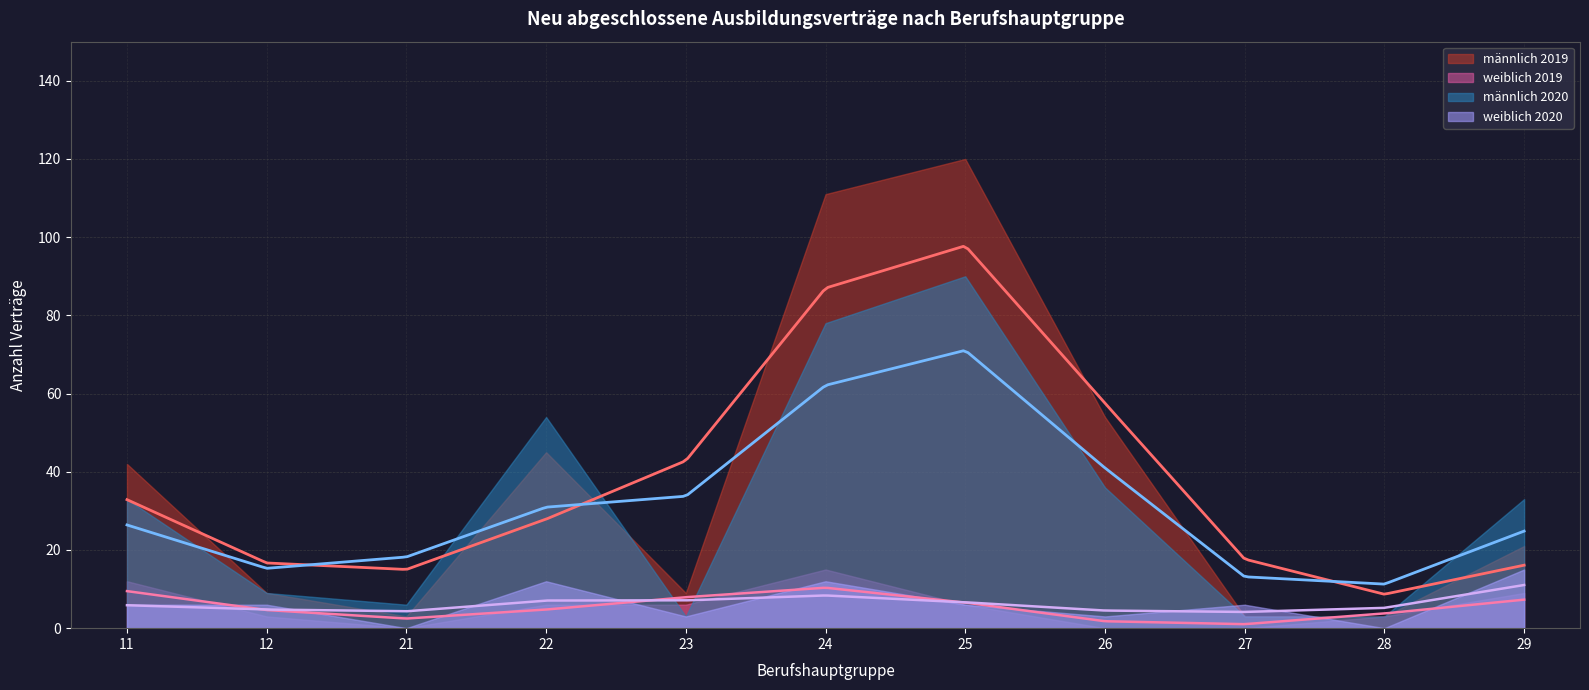

What is the greatest value displayed?

120